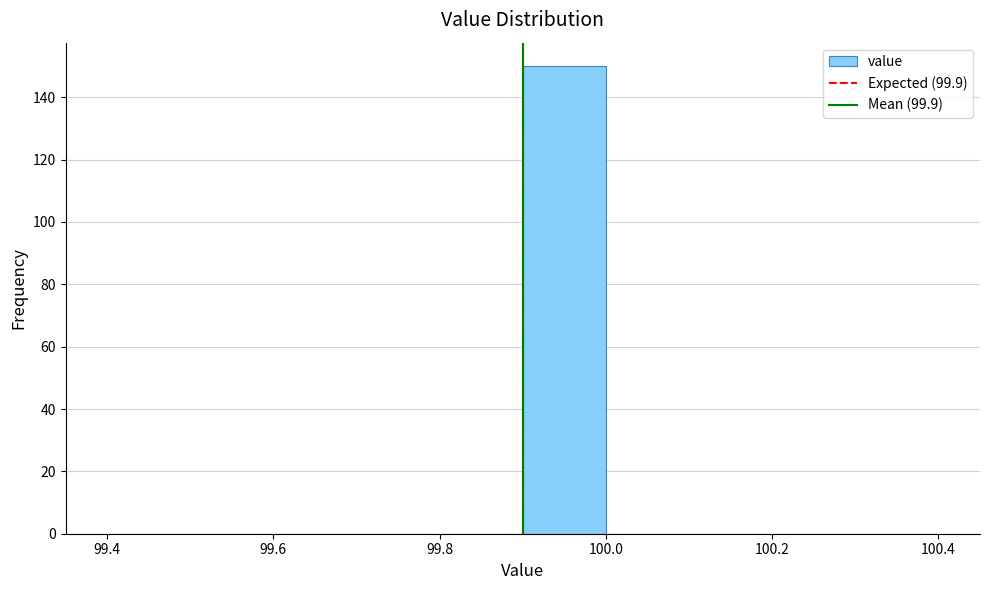

Reading left to right, transcribe this chart: for each bar, give the range it covers on the x-axis and its height. The values are not printed on the chart, so give them approximately, as read against the axis.

99.4 to 99.5: 0
99.5 to 99.6: 0
99.6 to 99.7: 0
99.7 to 99.8: 0
99.8 to 99.9: 0
99.9 to 100.0: 150
100.0 to 100.1: 0
100.1 to 100.2: 0
100.2 to 100.3: 0
100.3 to 100.4: 0